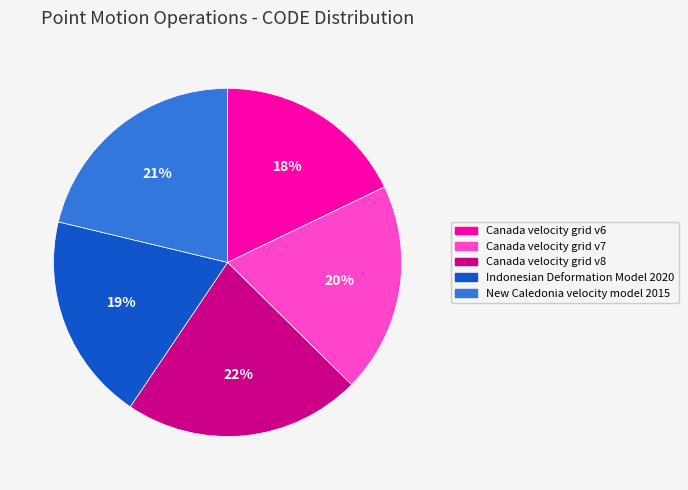

Does any single category account for the majority?

No